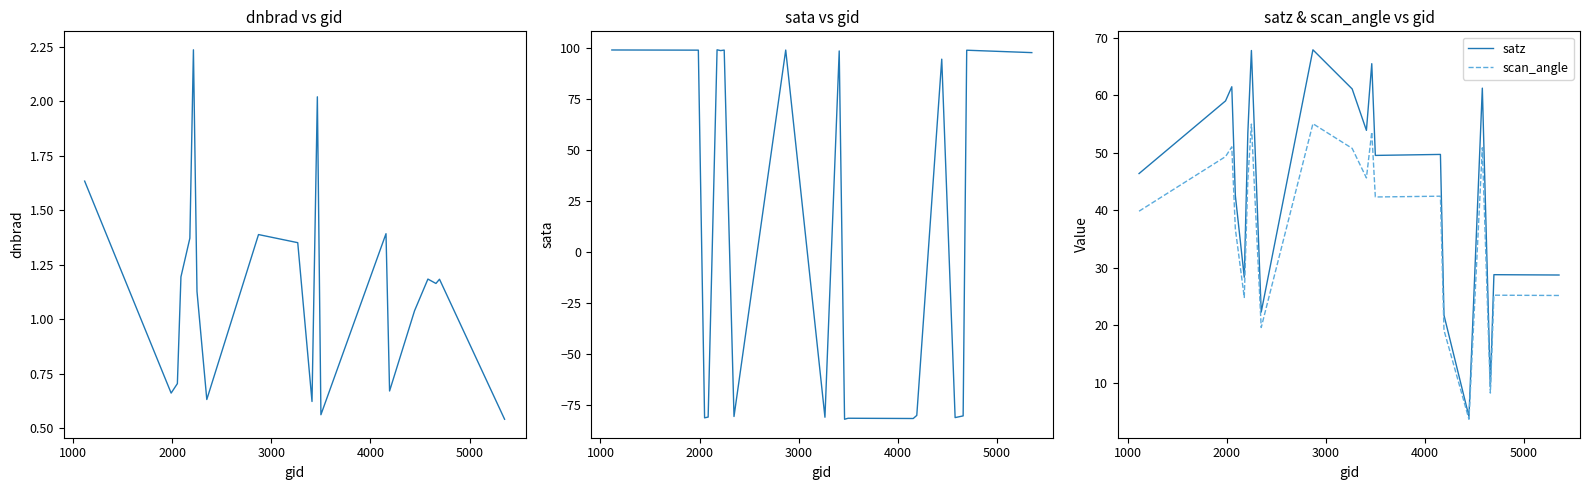

What is the lowest value of the scan_angle series?

3.7